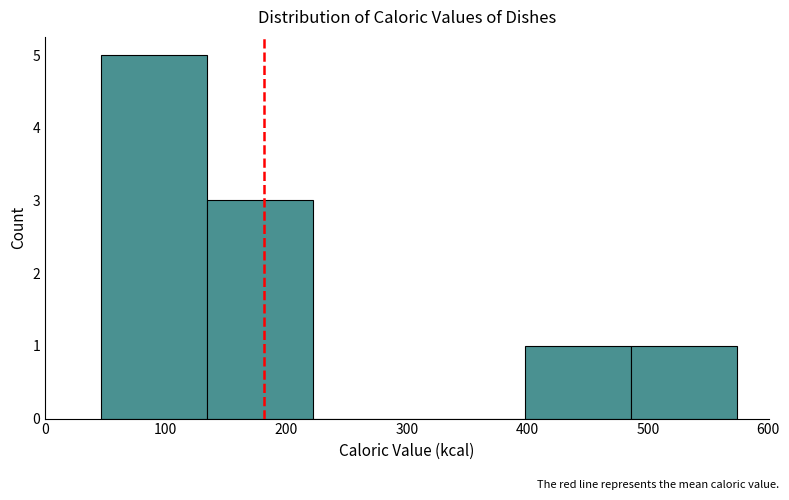

Reading left to right, list every bar in this chart as the range it spans on the x-axis followed by its height. Neither the bar edges nor the heights are printed on the chart, so give them approximately, as read against the axes.

50 to 130: 5
130 to 220: 3
220 to 310: 0
310 to 400: 0
400 to 490: 1
490 to 570: 1